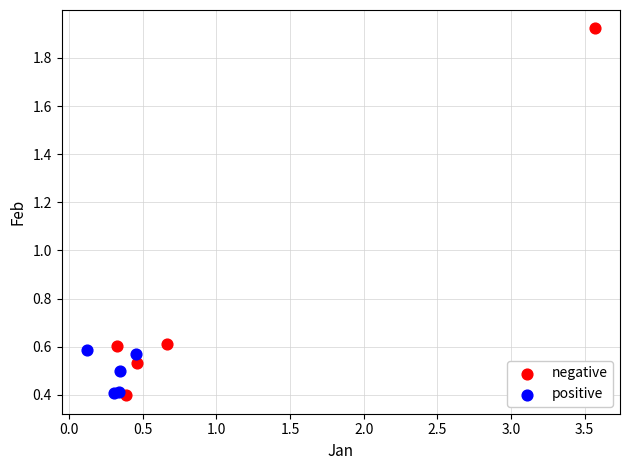

Which series contains the highest Y value?

negative